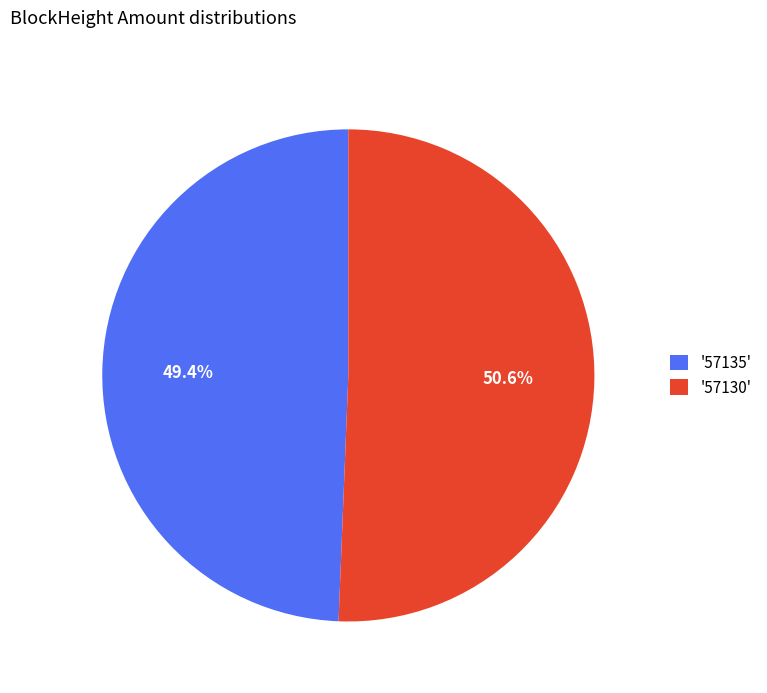

What is the largest slice in the pie chart?

'57130'